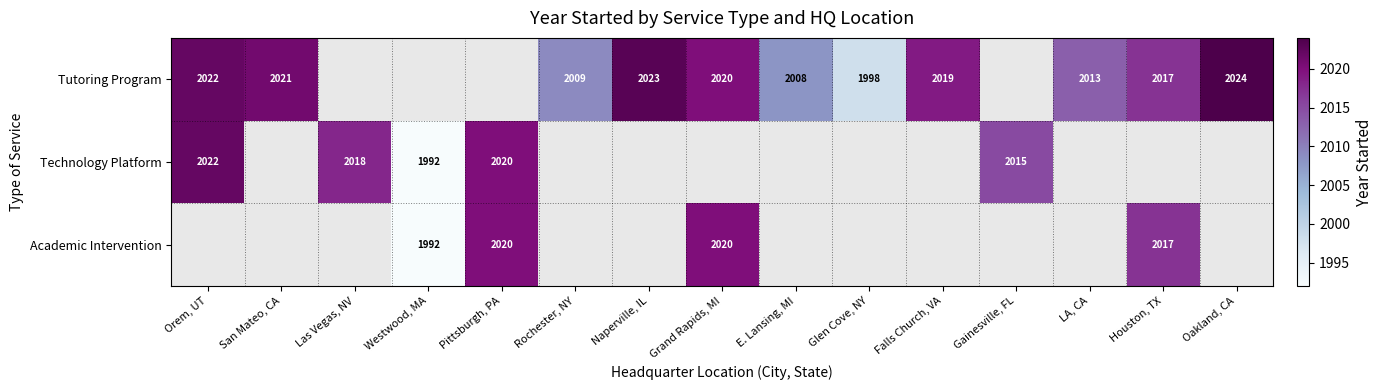

Is it true that Tutoring Program equals 2024 at Oakland, CA?

True